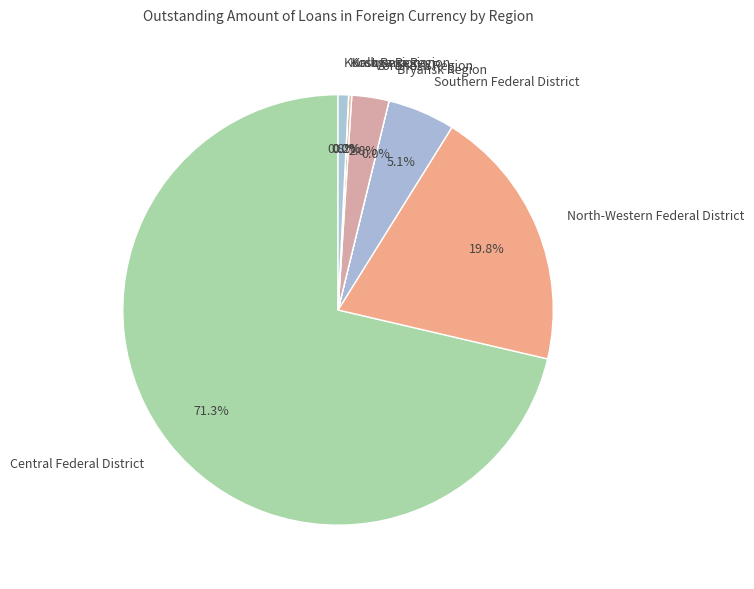

To the nearest percent, what percentage of the pie is Kursk Region?

1%